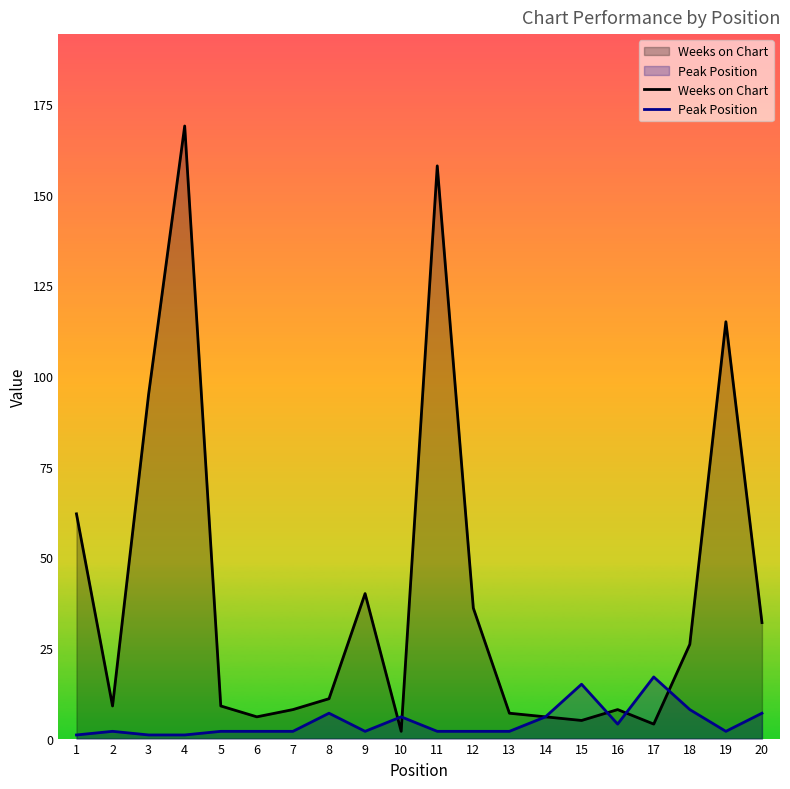

What is the difference between the second highest and second lowest values in the Weeks on Chart series?

154